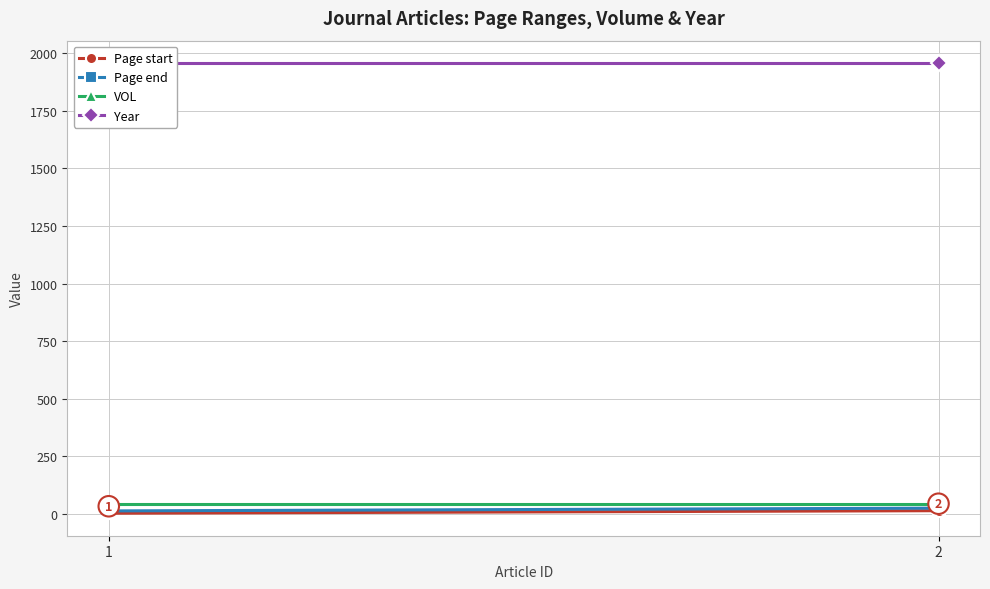

At 2, list the series in order from smallest to largest.

Page start, Page end, VOL, Year